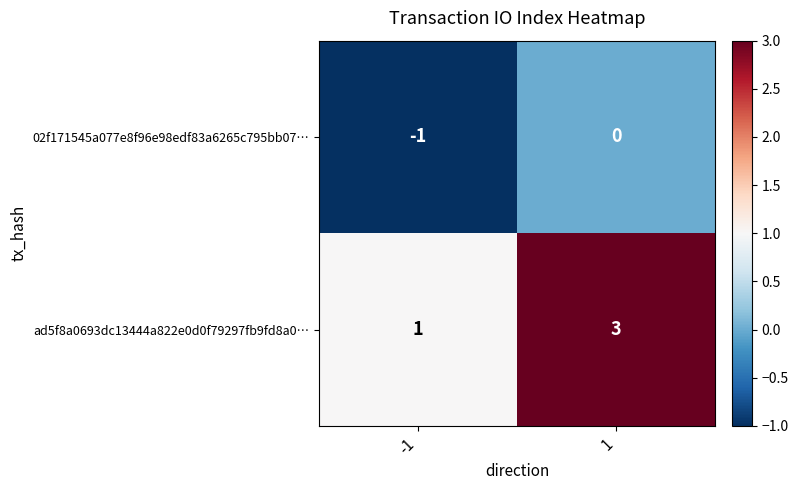

At which category does the chart reach its peak across all series?

1